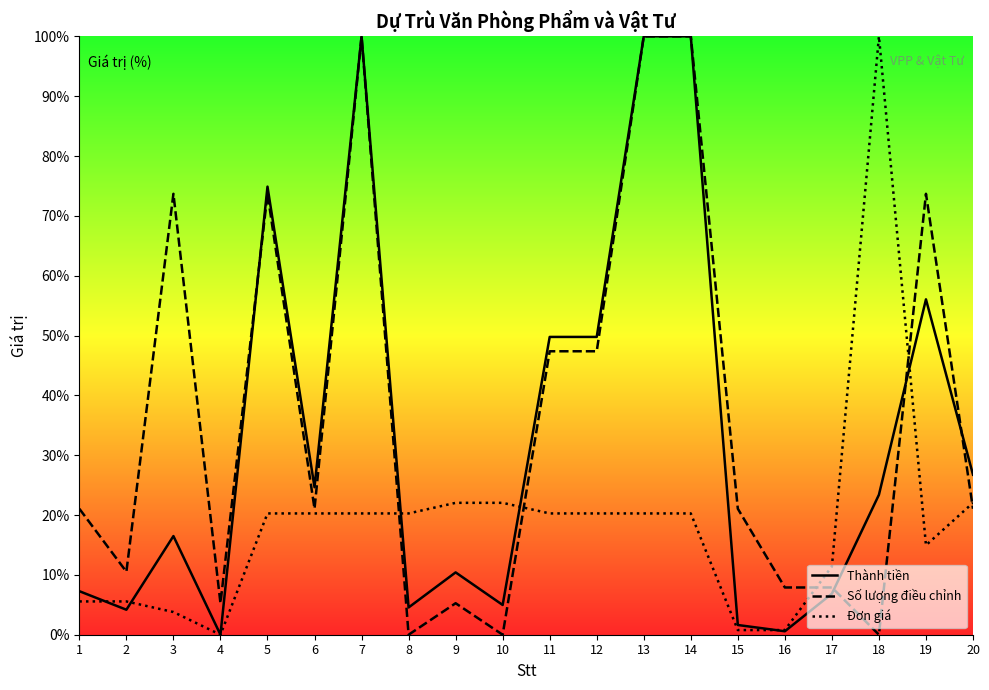

Reading left to right, list all the values displayed in this chart.

Thành tiền: 7.3	4.2	16.5	0.0	74.9	24.6	100.0	4.6	10.4	5.0	49.8	49.8	100.0	100.0	1.6	0.6	6.9	23.4	56.0	26.7
Số lượng điều chỉnh: 21.1	10.5	73.7	5.3	73.7	21.1	100.0	0.0	5.3	0.0	47.4	47.4	100.0	100.0	21.1	7.9	7.9	0.0	73.7	21.1
Đơn giá: 5.6	5.6	3.8	0.0	20.3	20.3	20.3	20.3	22.0	22.0	20.3	20.3	20.3	20.3	0.8	0.8	11.4	100.0	15.0	22.0